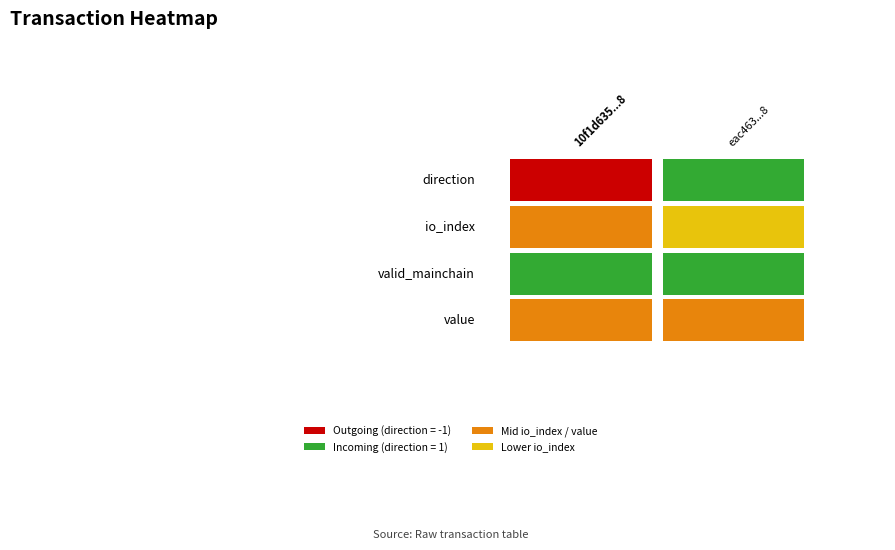

How many distinct data groups are displayed?

4